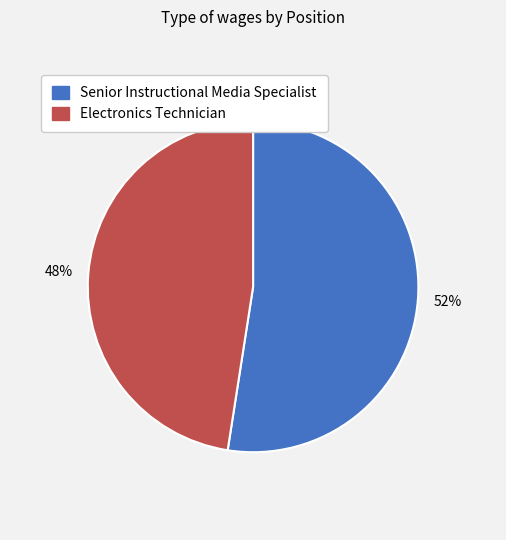

Do Electronics Technician and Senior Instructional Media Specialist together represent more than half of the pie?

Yes